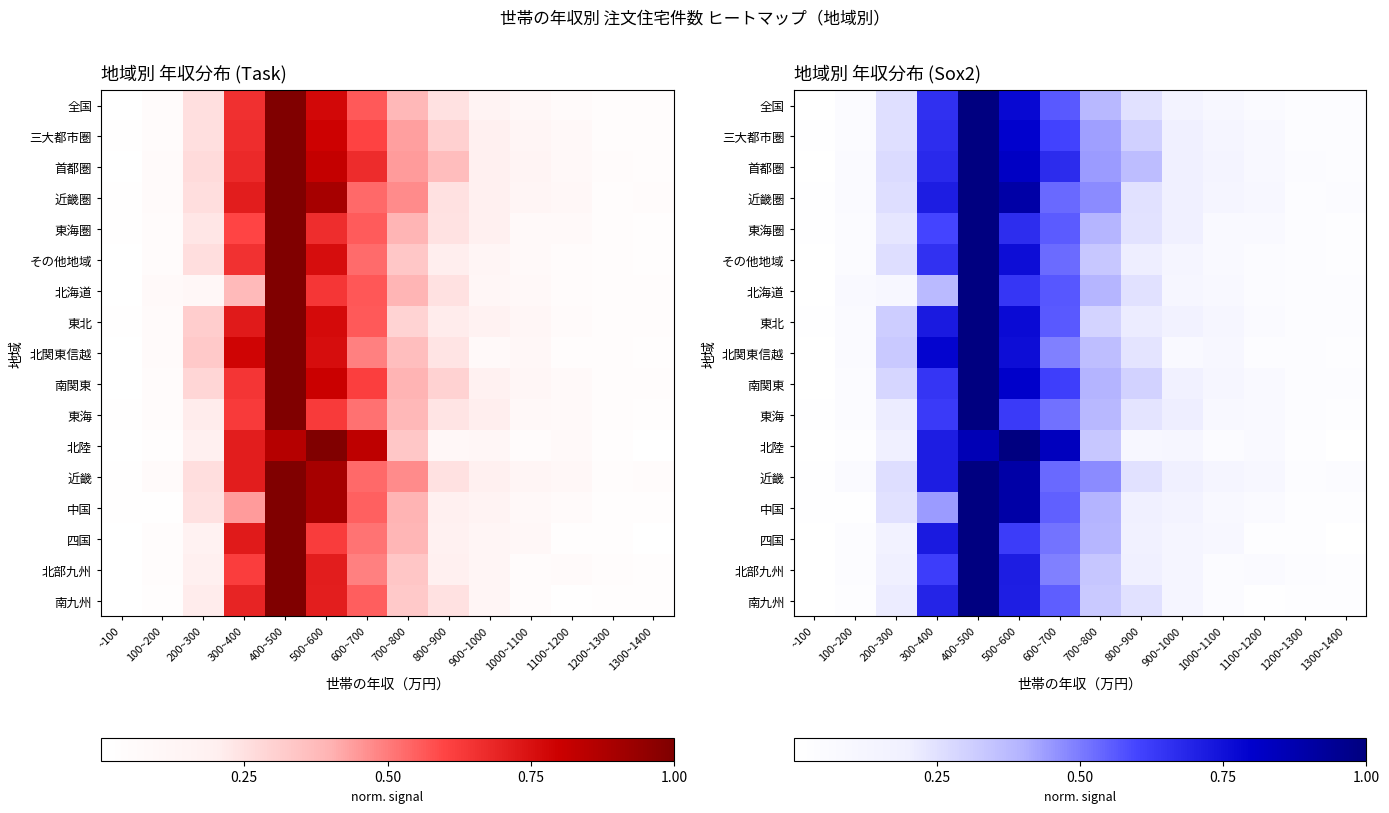

Between 1000~1100 and 600~700, which is larger?

600~700